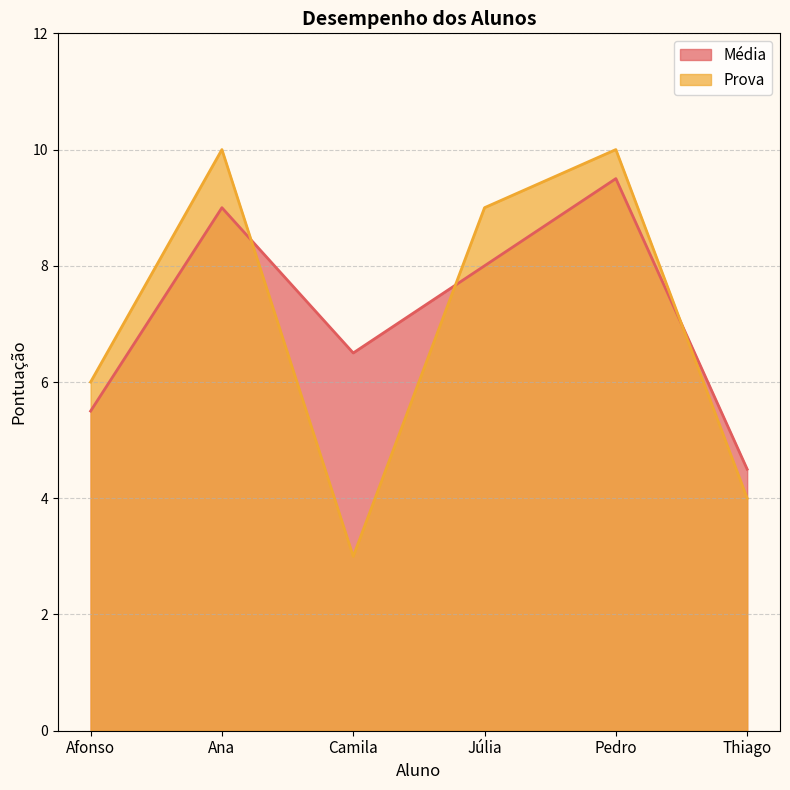

What is the greatest value displayed?

10.0